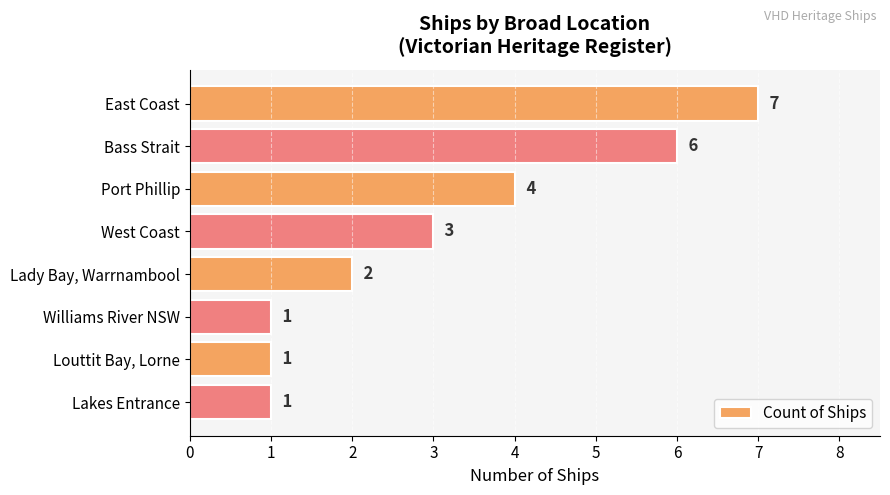

What is the ratio of the value at Port Phillip to the value at Lady Bay, Warrnambool?

2.0